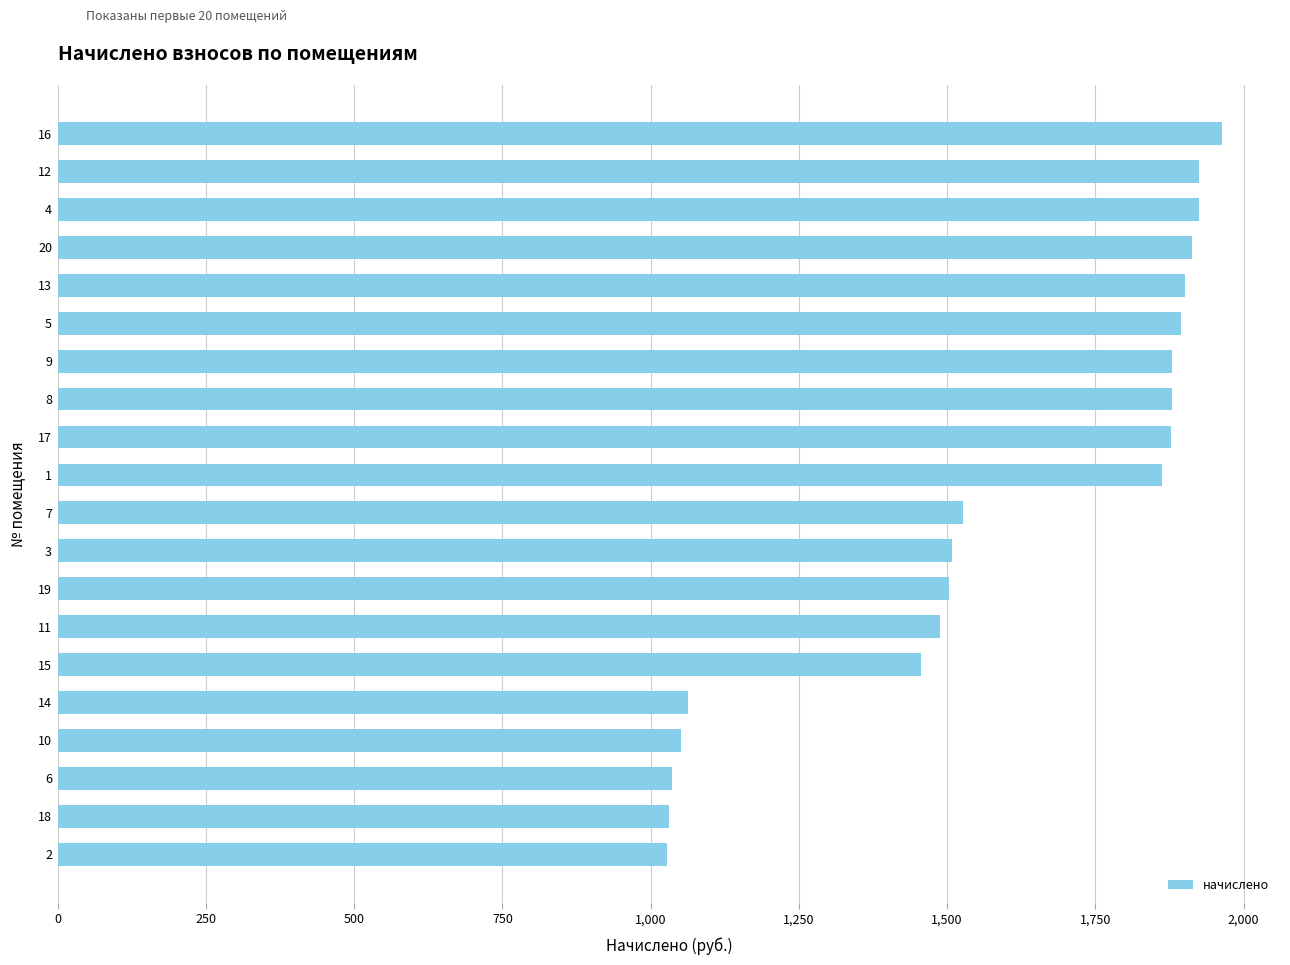

What is the minimum value shown in the chart?

1027.6